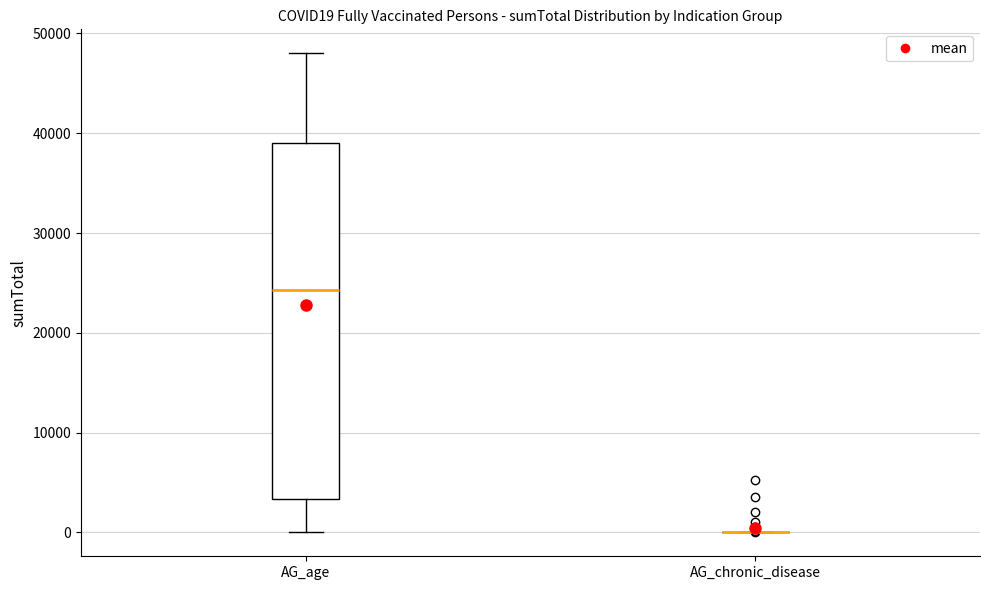

Which box is the tallest, from its lower edge to its upper edge?

AG_age